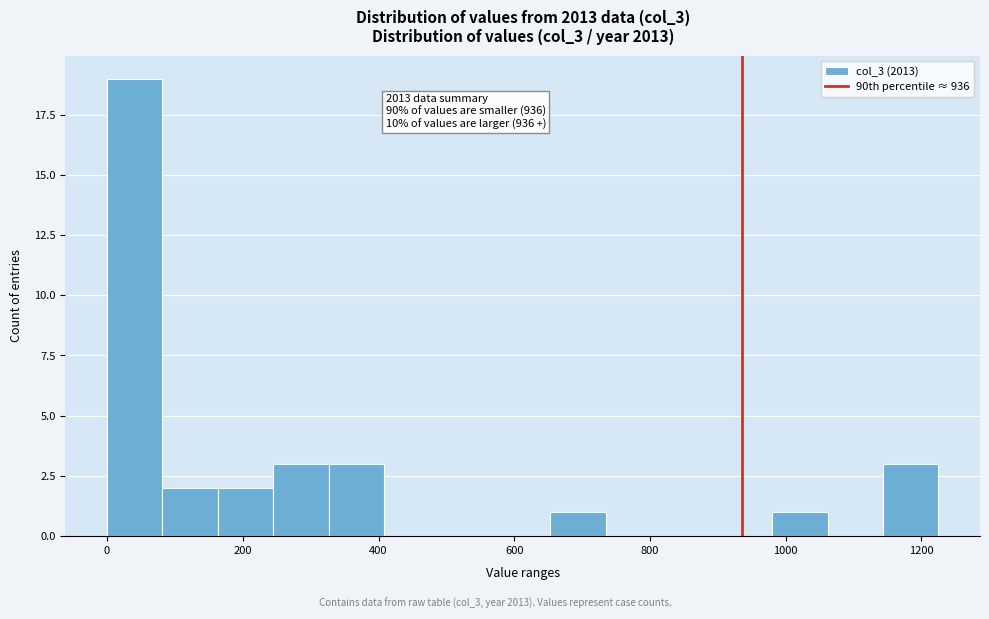

Over which range of the x-axis is the bar tallest?

0 to 80